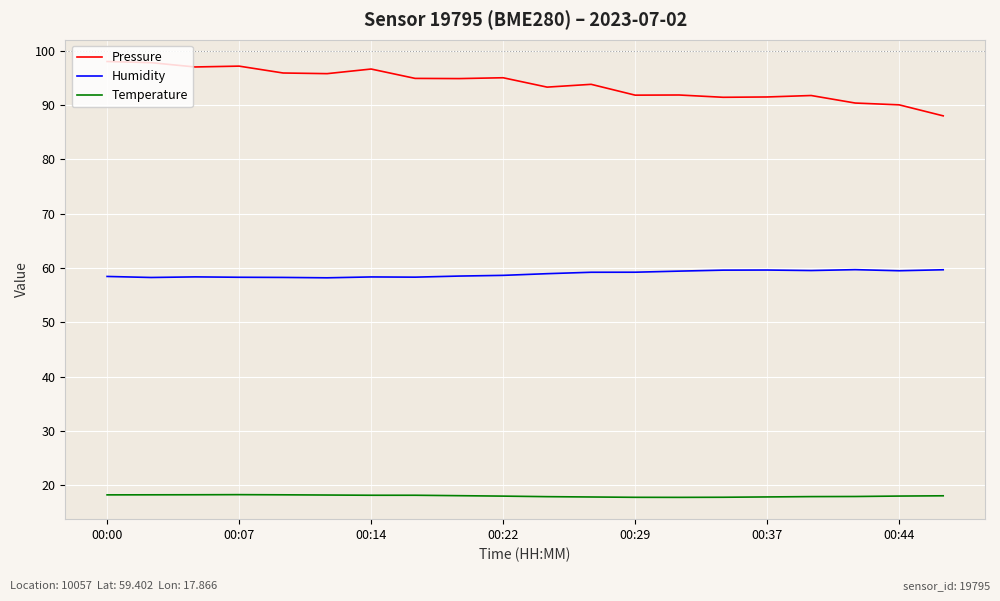

Rank the series by their average value, from highest to lowest.

Pressure, Humidity, Temperature